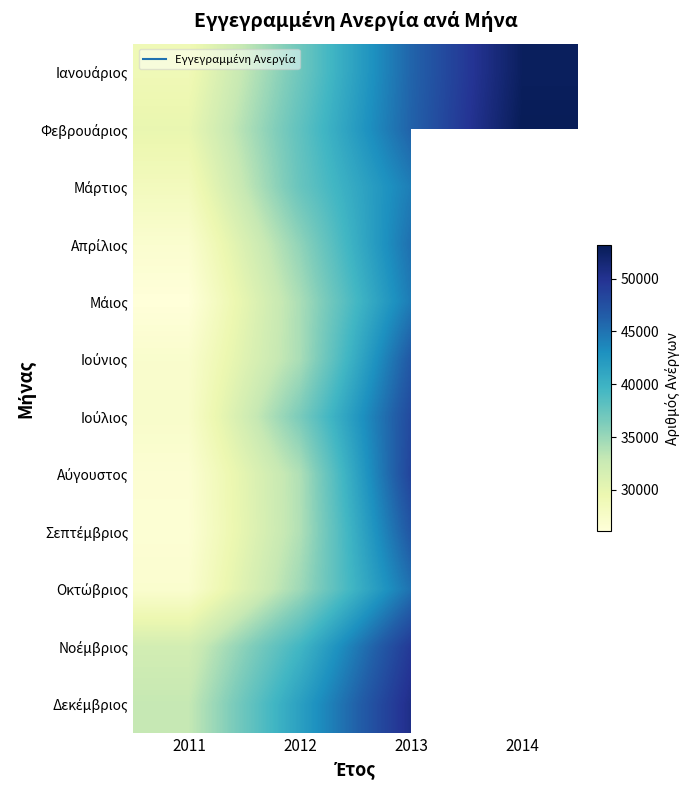

What is the minimum value for Ιανουάριος?

28914.0